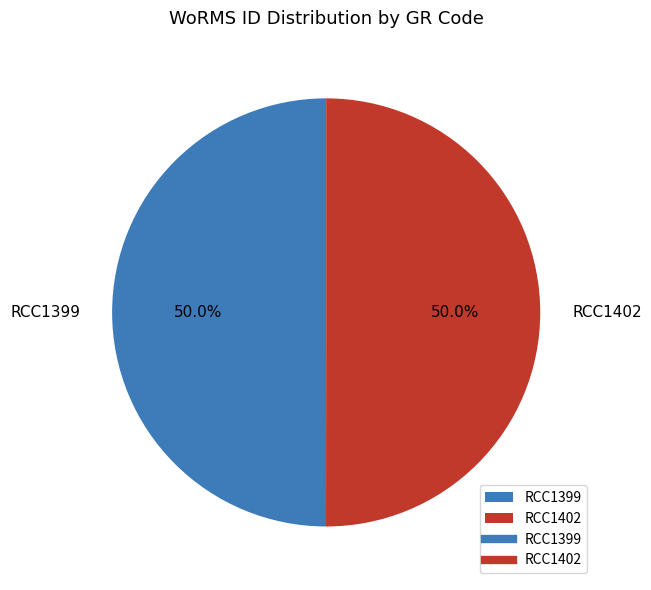

Combined, what portion of the pie is RCC1402 and RCC1399?

100.0%